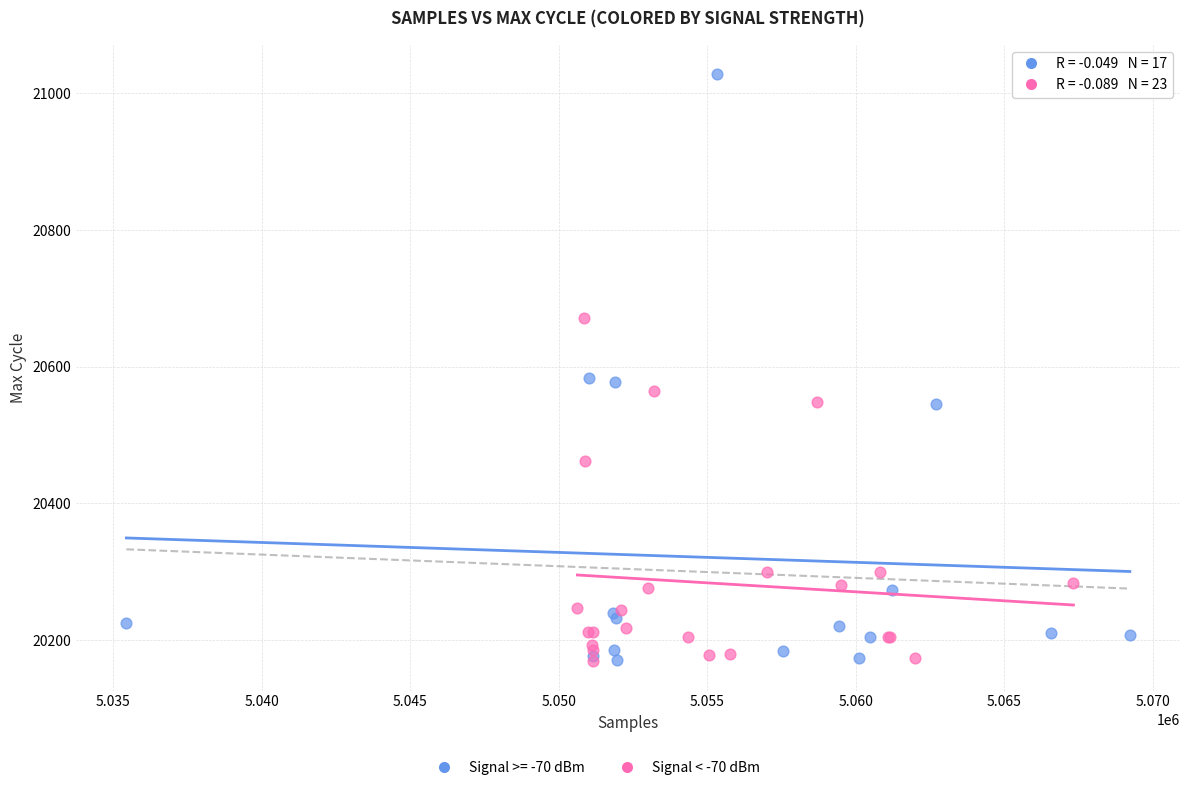

Which series contains the highest Y value?

Signal >= -70 dBm